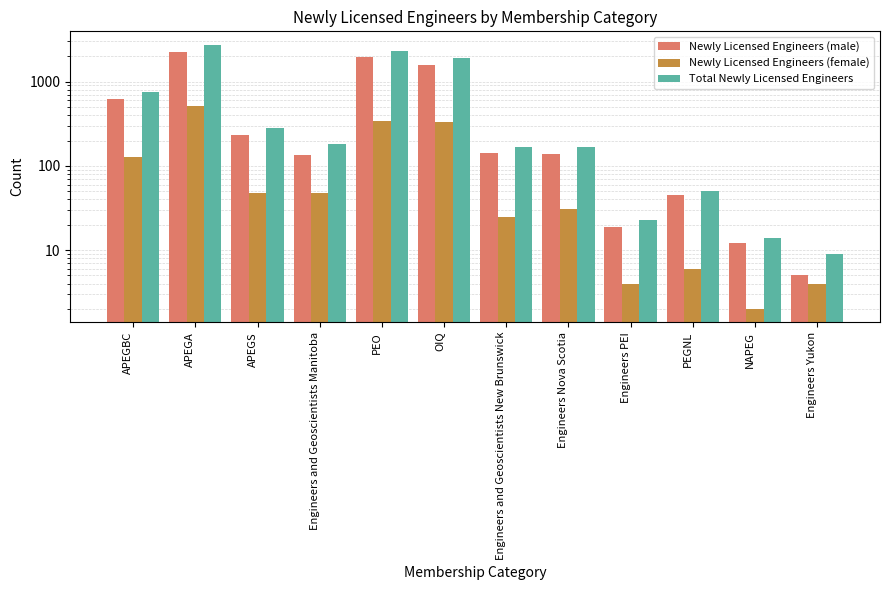

At Engineers Yukon, list the series in order from smallest to largest.

Newly Licensed Engineers (female), Newly Licensed Engineers (male), Total Newly Licensed Engineers